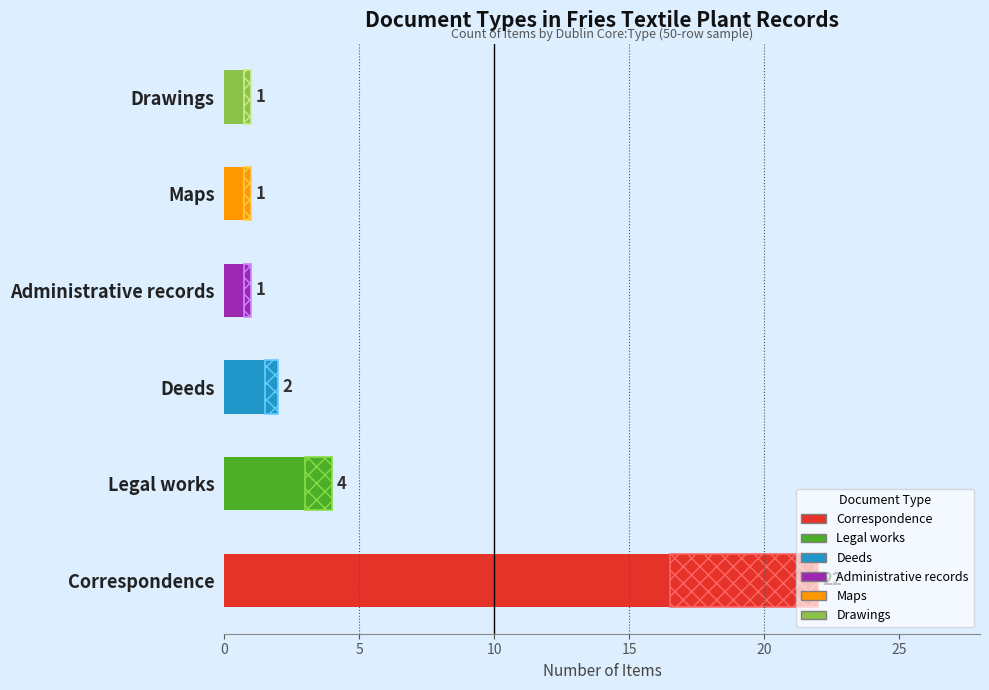

The value at Legal works is 4. True or false?

True